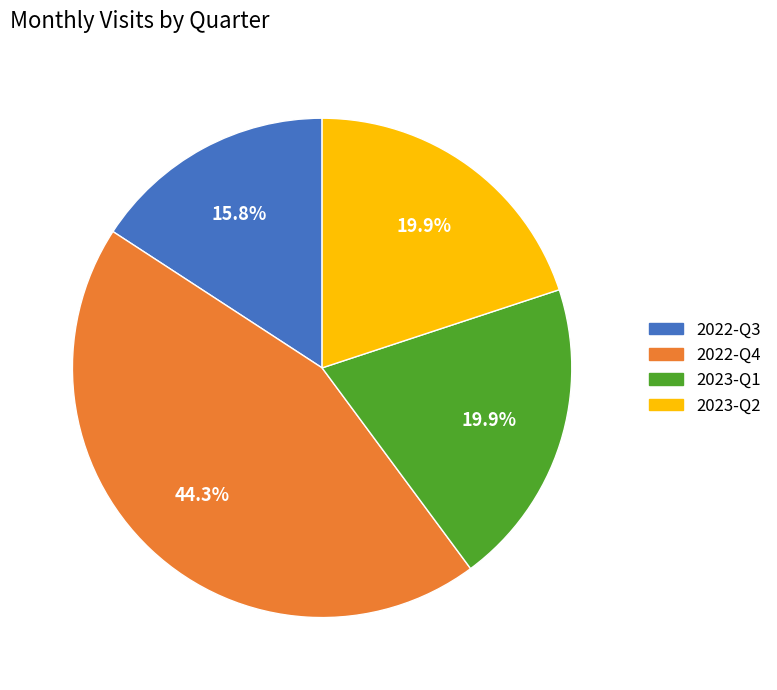

To the nearest percent, what is the difference between the largest and smallest slice percentages?

29%